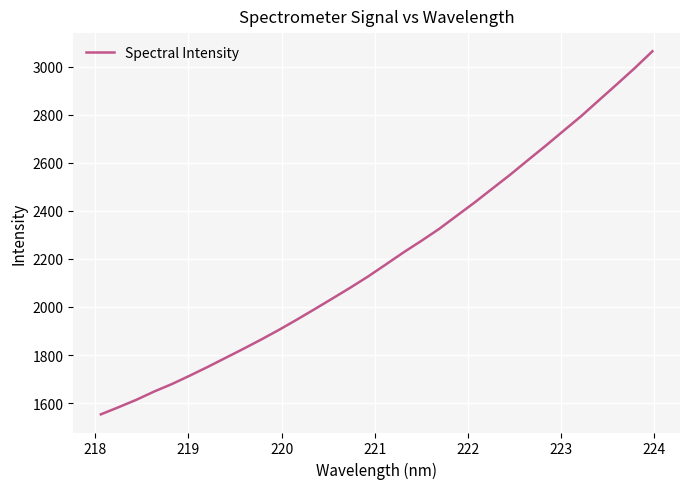

What is the greatest value displayed?

3065.3